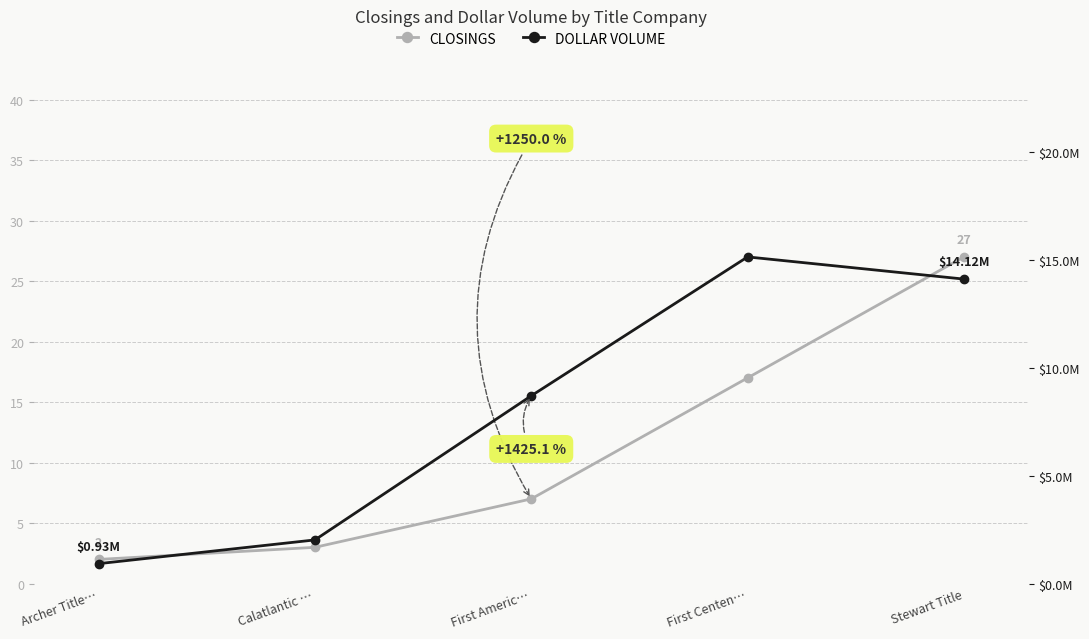

Reading left to right, what are all the values shown in this chart?

CLOSINGS: 2.0	3.0	7.0	17.0	27.0
DOLLAR VOLUME: 926000.0	2026731.0	8709697.4	15150924.0	14122863.0